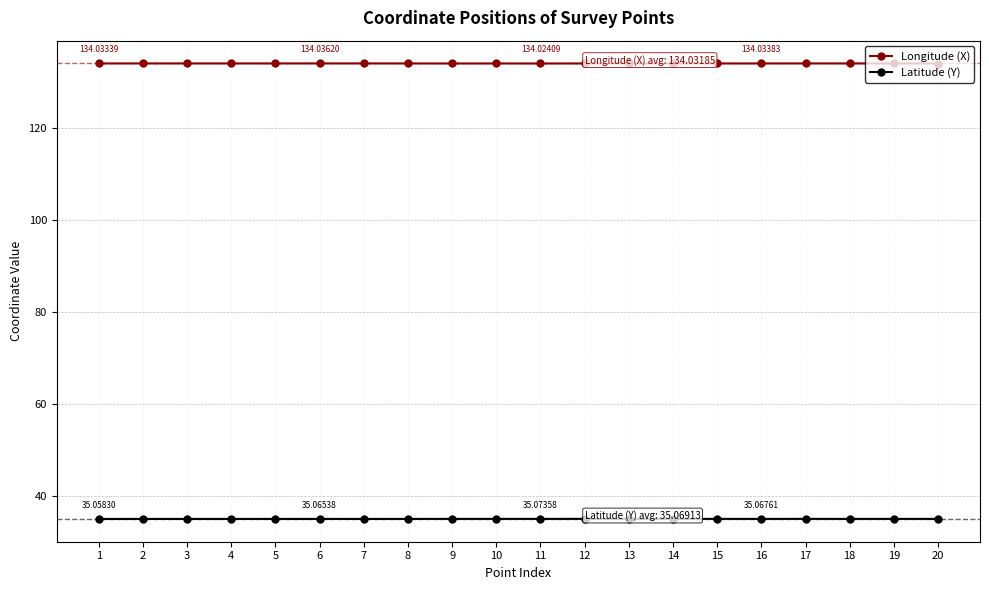

What value does the Longitude (X) series have at 7?

134.0